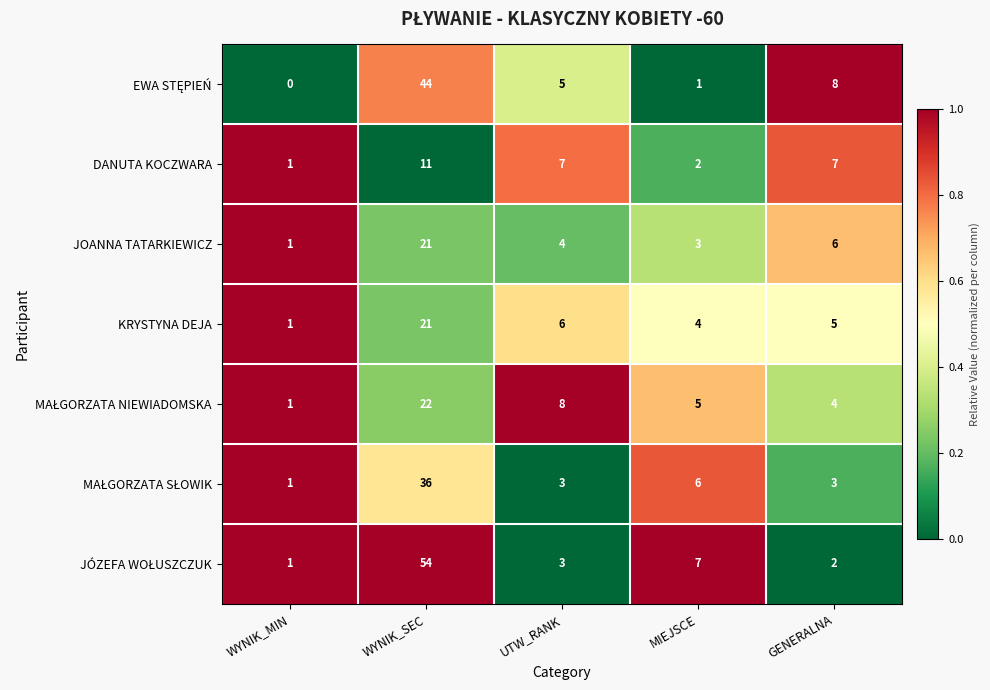

How many data points does each series have?

5